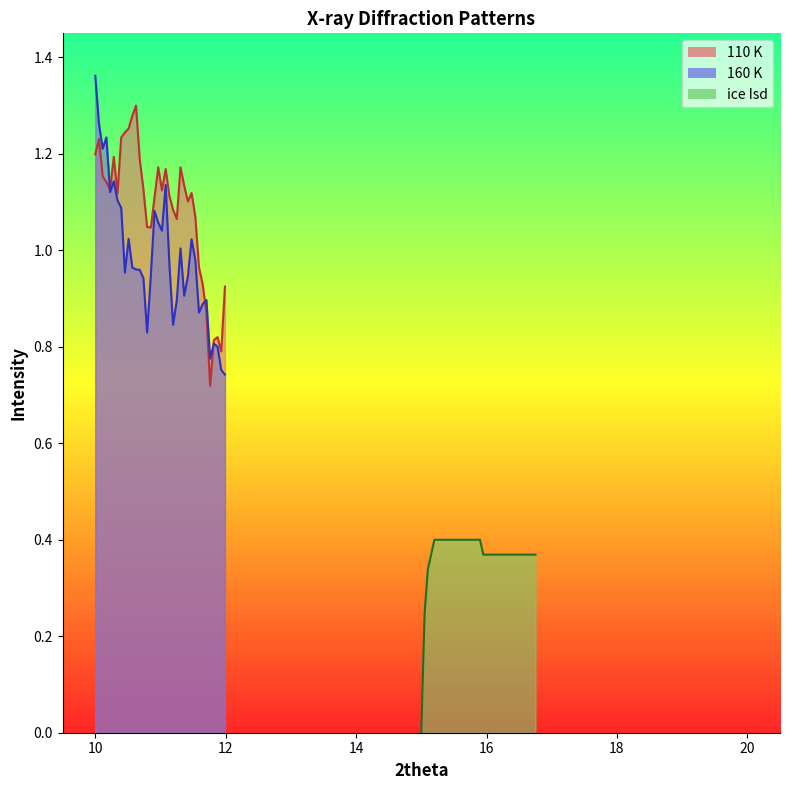

Reading left to right, what are all the values shown in this chart?

110 K: 1.2	1.2	1.2	1.1	1.1	1.2	1.1	1.2	1.2	1.3	1.3	1.3	1.2	1.1	1.0	1.0	1.1	1.2	1.1	1.2	1.1	1.1	1.1	1.2	1.1	1.1	1.1	1.1	1.0	0.9	0.9	0.7	0.8	0.8	0.8	0.9
160 K: 1.4	1.3	1.2	1.2	1.1	1.1	1.1	1.1	1.0	1.0	1.0	1.0	1.0	0.9	0.8	0.9	1.1	1.1	1.0	1.1	1.0	0.8	0.9	1.0	0.9	0.9	1.0	1.0	0.9	0.9	0.9	0.8	0.8	0.8	0.8	0.7
ice Isd: 0.0	0.2	0.3	0.4	0.4	0.4	0.4	0.4	0.4	0.4	0.4	0.4	0.4	0.4	0.4	0.4	0.4	0.4	0.4	0.4	0.4	0.4	0.4	0.4	0.4	0.4	0.4	0.4	0.4	0.4	0.4	0.4	0.4	0.4	0.4	0.4